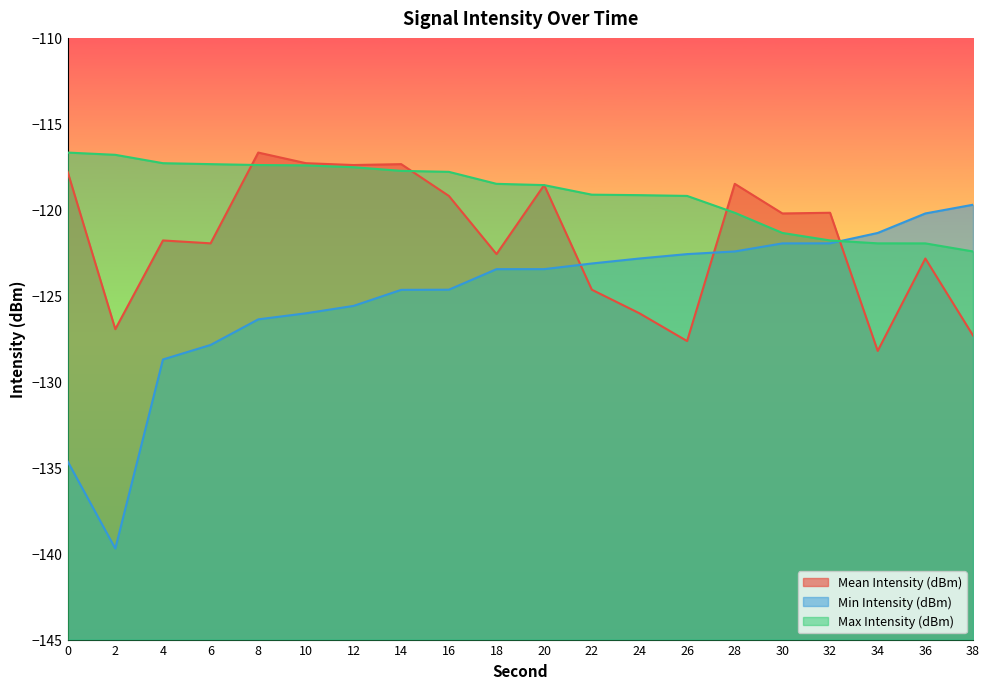

What is the lowest value of the Max Intensity (dBm) series?

-122.4